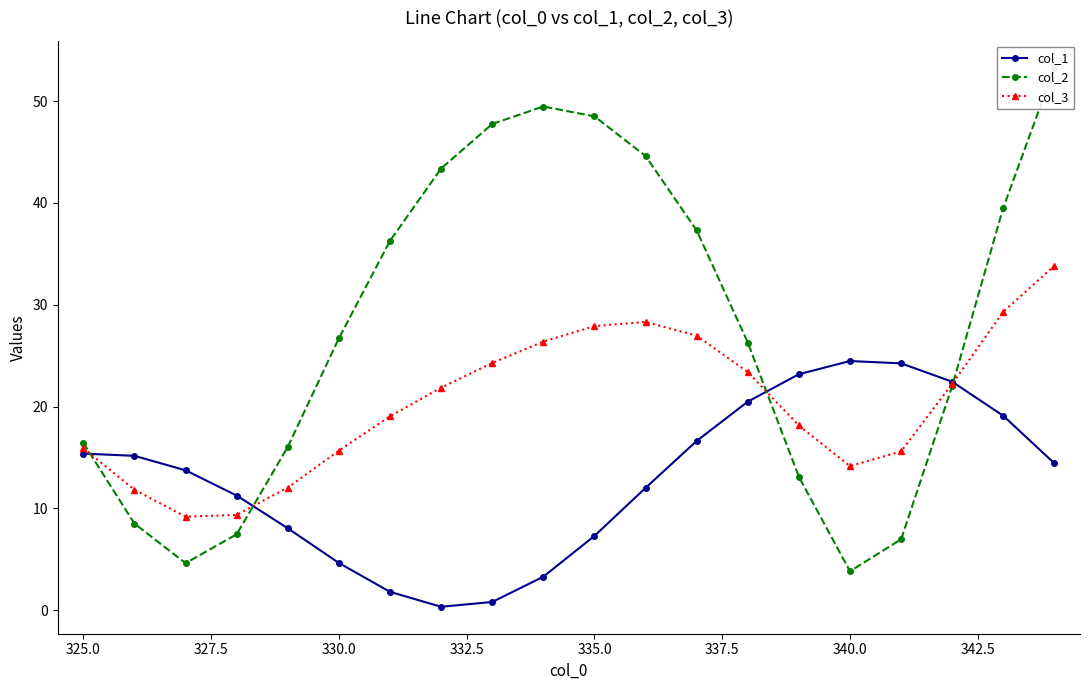

What is the maximum value for col_1?

24.5